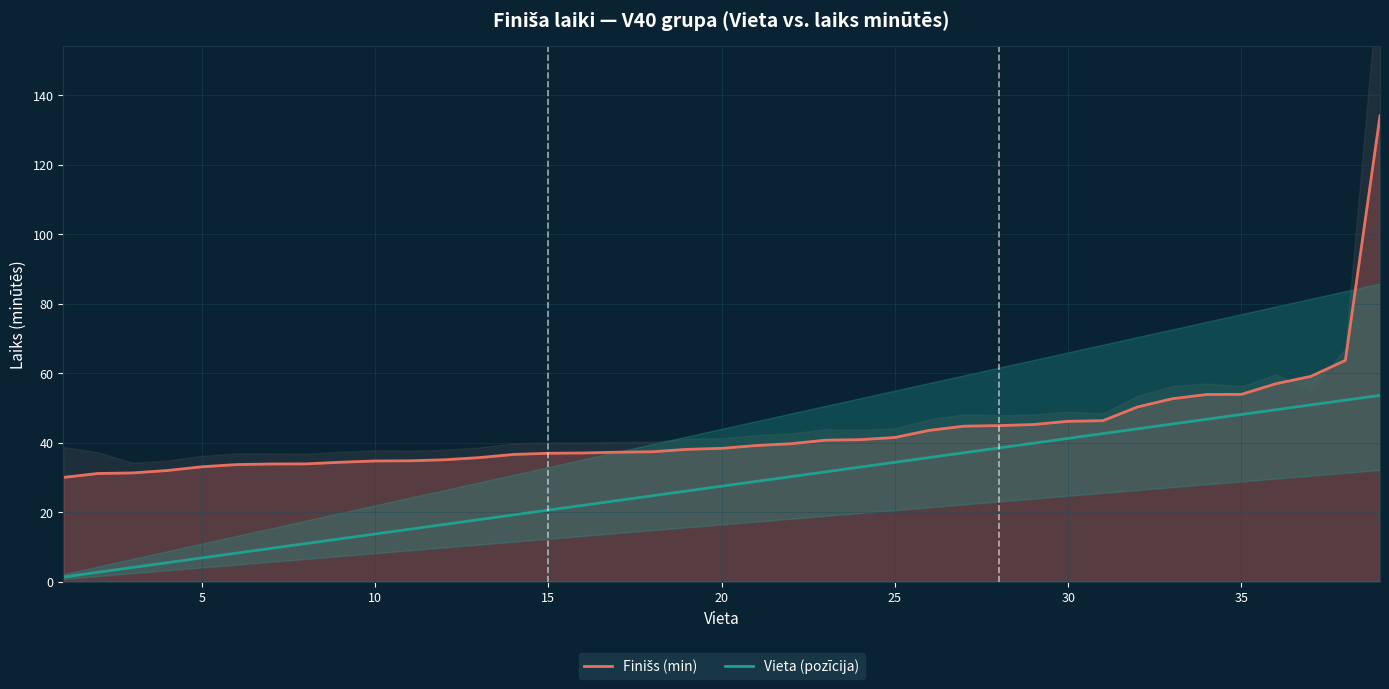

What is the difference between the maximum and second lowest values in the Finišs (min) series?

102.9